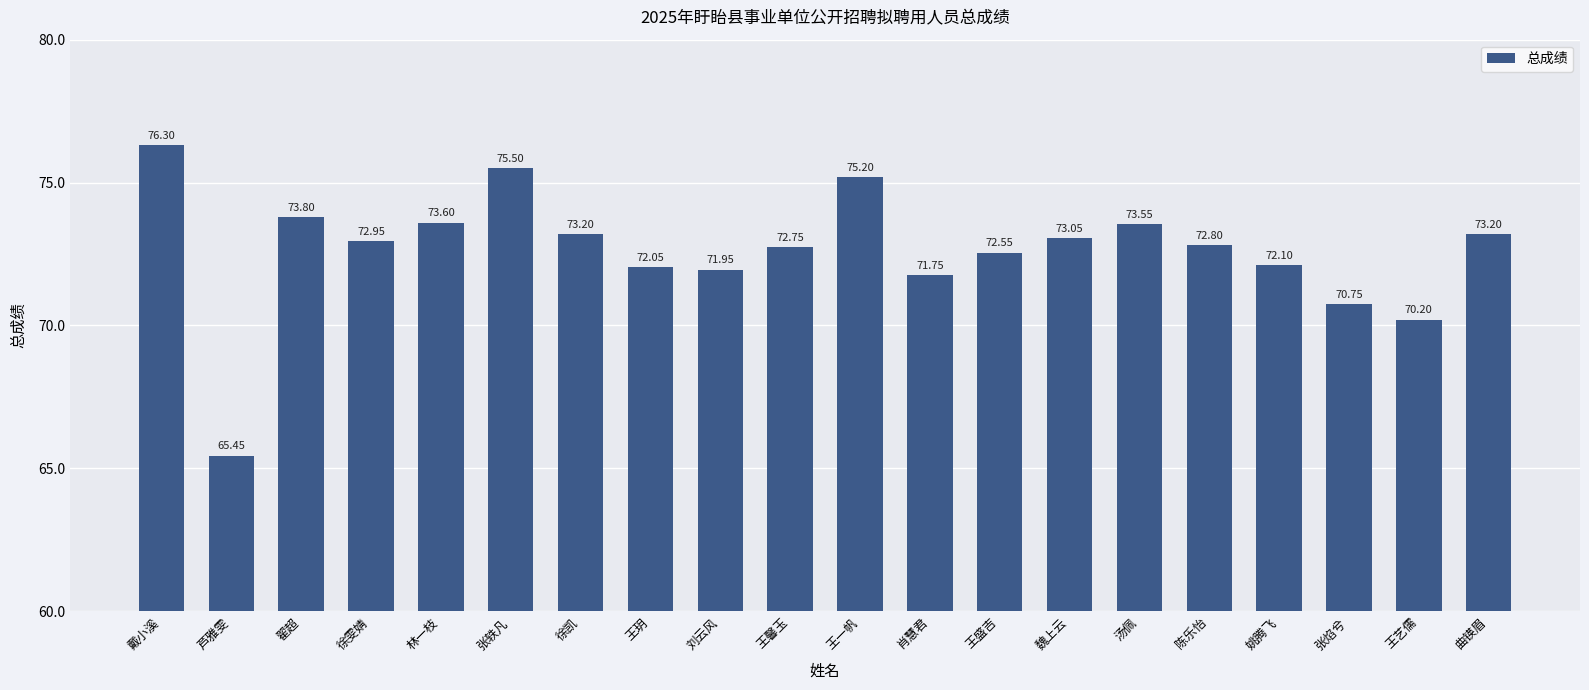

The value at 刘云风 is 72.0. True or false?

True